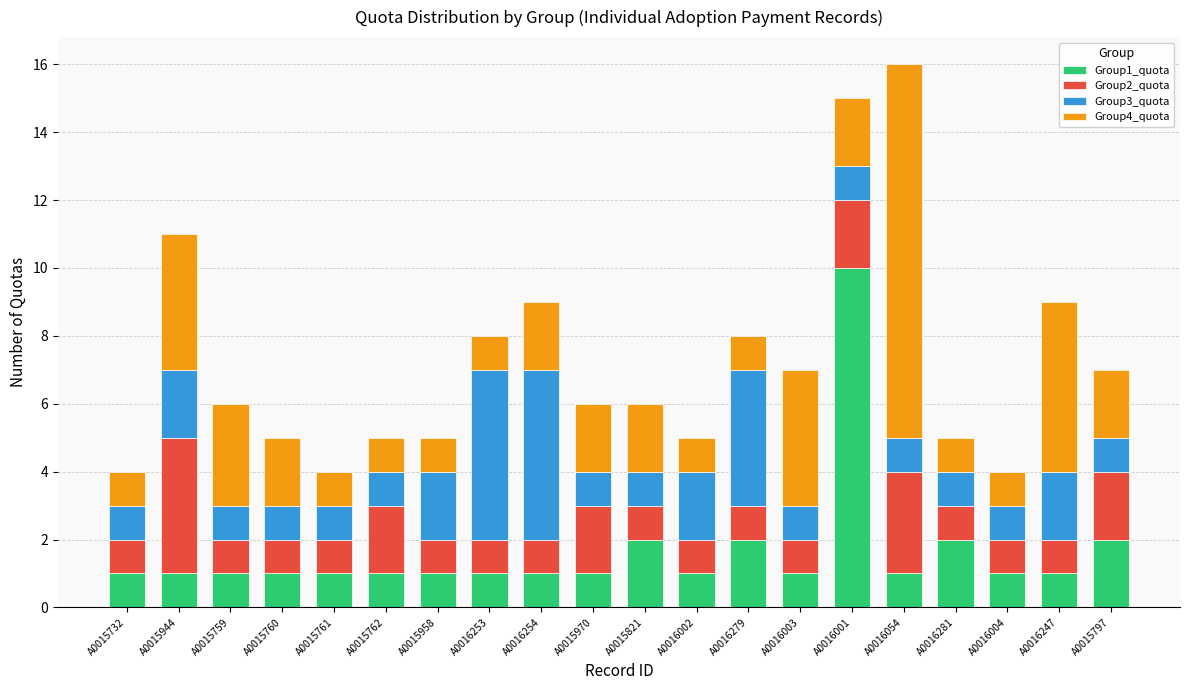

Which category has the highest value in the Group1_quota series?

A0016001